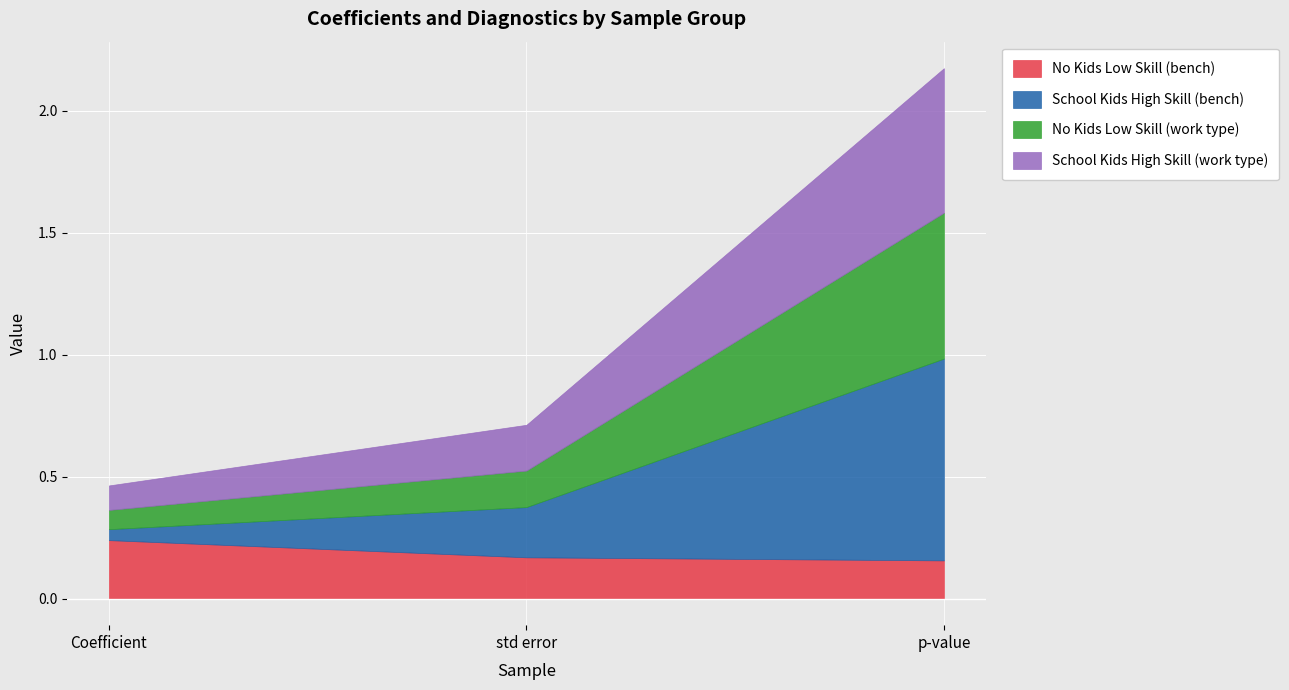

Count the School Kids High Skill (work type) values in the range 0 to 1.

3